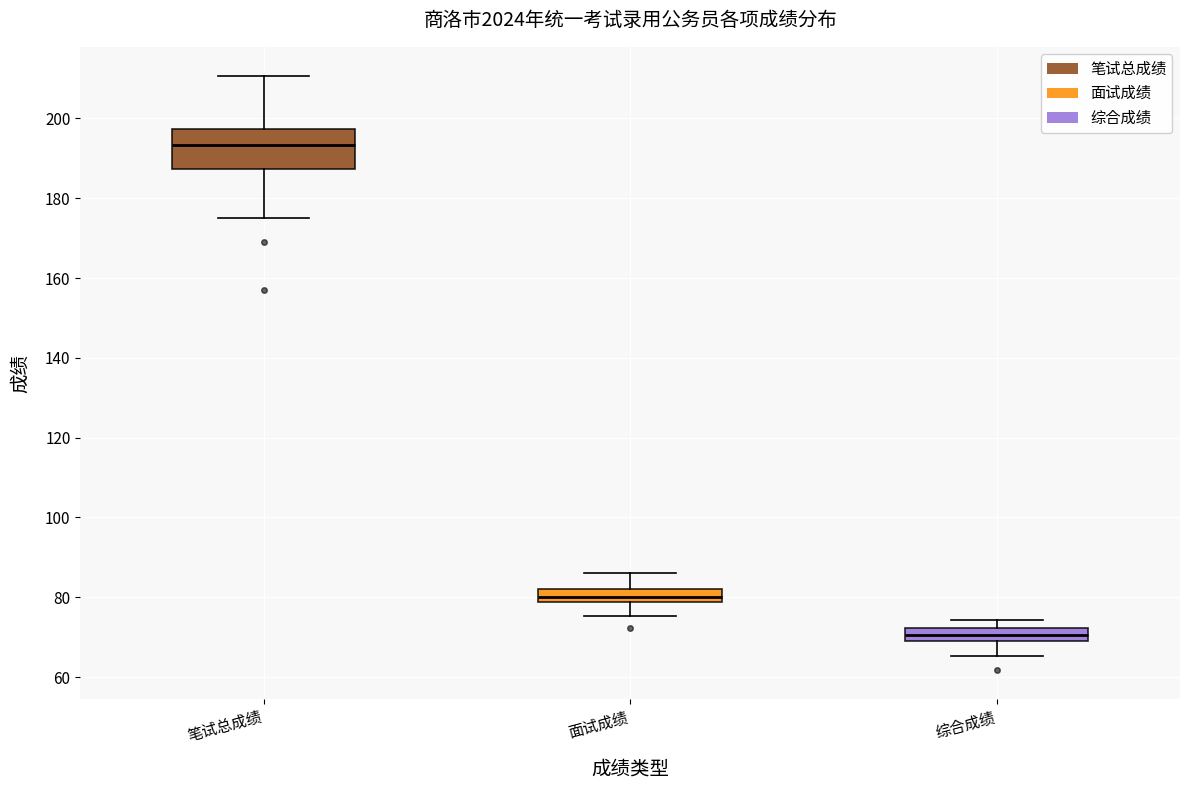

Reading left to right, transcribe this box plot: for each box, give where its median line is, the range the box spans, and where its two whiskers end, as read against the y-axis. The values are not printed on the chart, so give them approximately, as read against the axis.

笔试总成绩: median 194, box 188 to 198, whiskers 176 to 210
面试成绩: median 80, box 78 to 82, whiskers 76 to 86
综合成绩: median 70 (inside the box), box 70 to 72, whiskers 66 to 74